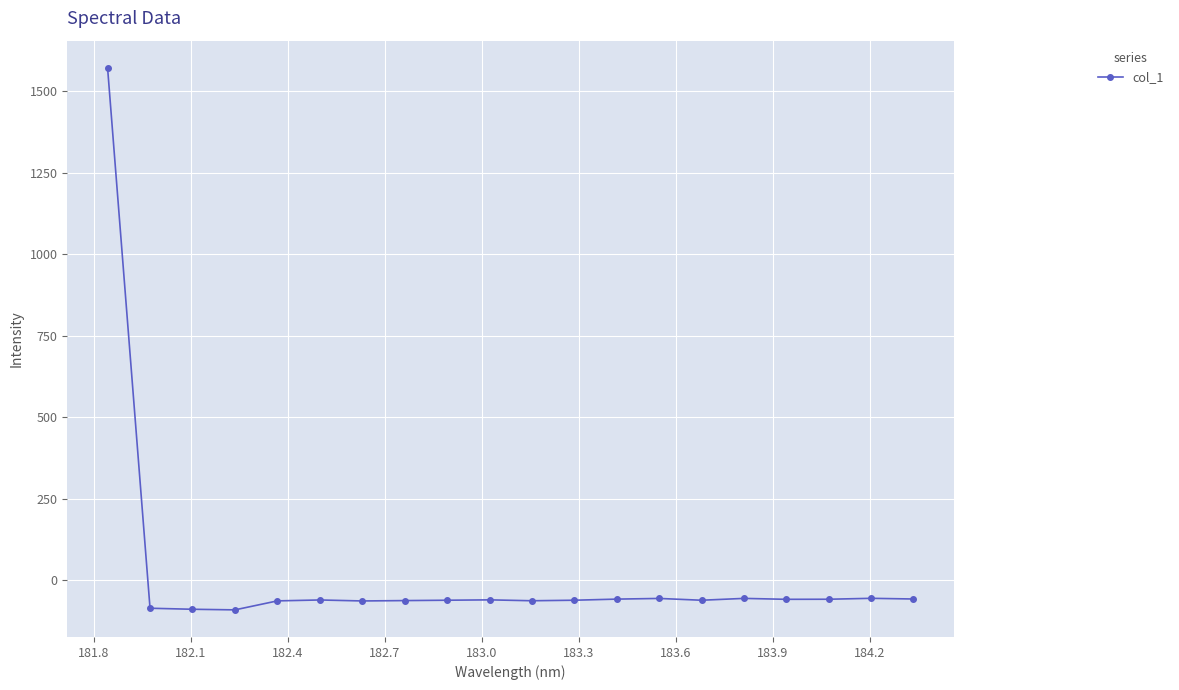

What is the average value?

18.2